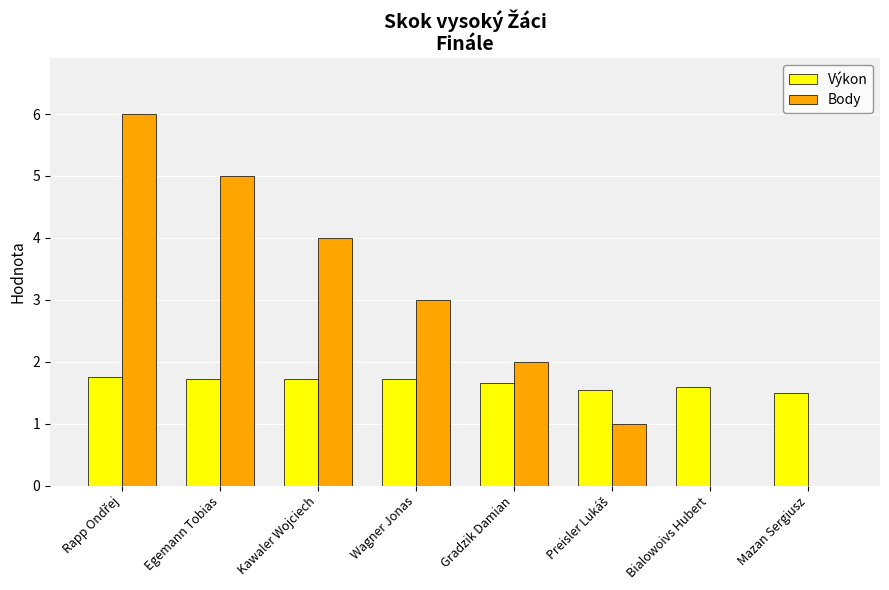

What is the greatest value displayed?

6.0